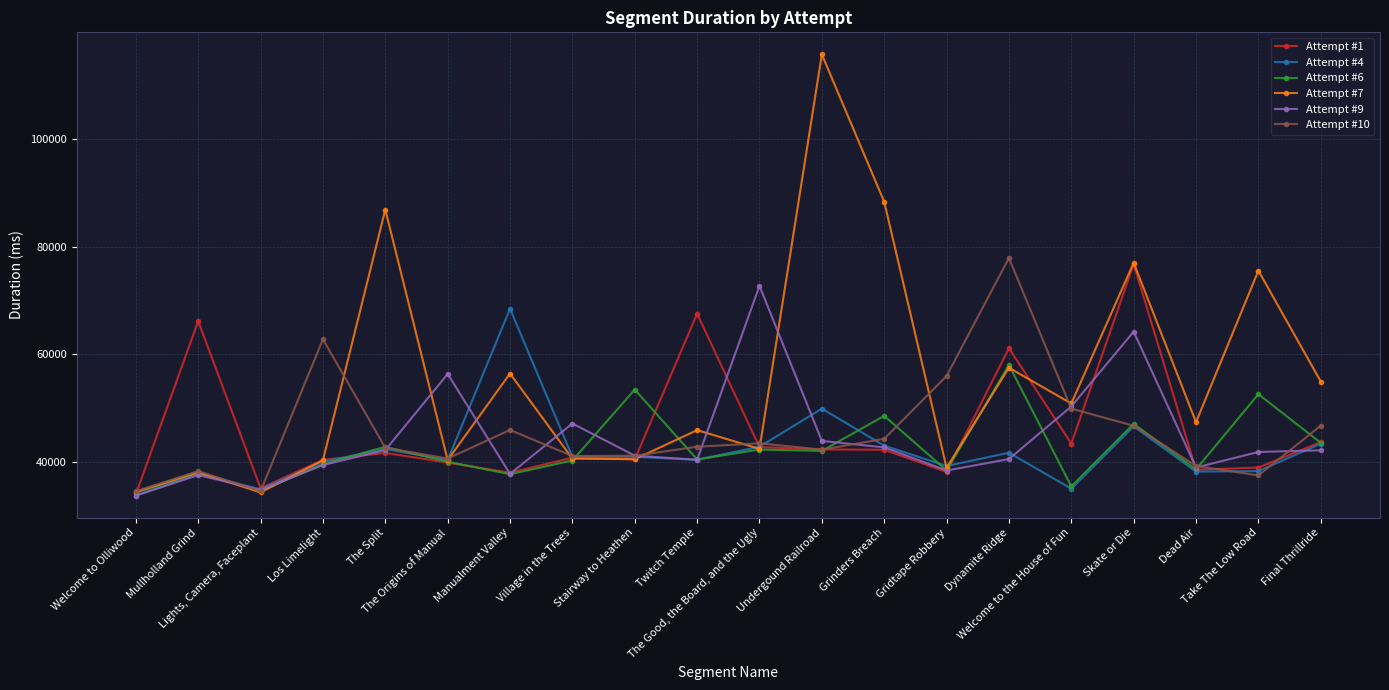

Is it true that Attempt #10 equals 68028 at The Good, the Board, and the Ugly?

False